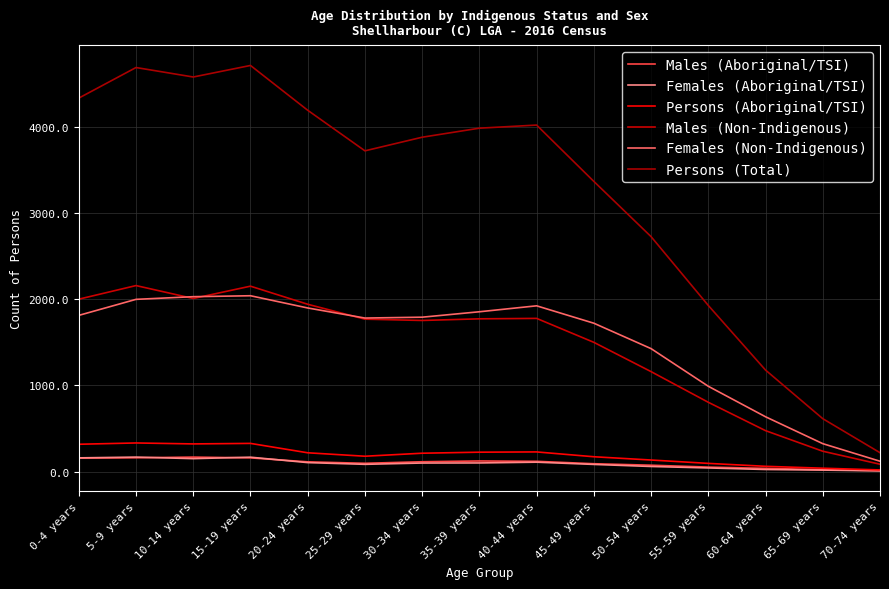

True or false: Females (Non-Indigenous) and Males (Aboriginal/TSI) intersect in this chart.

False